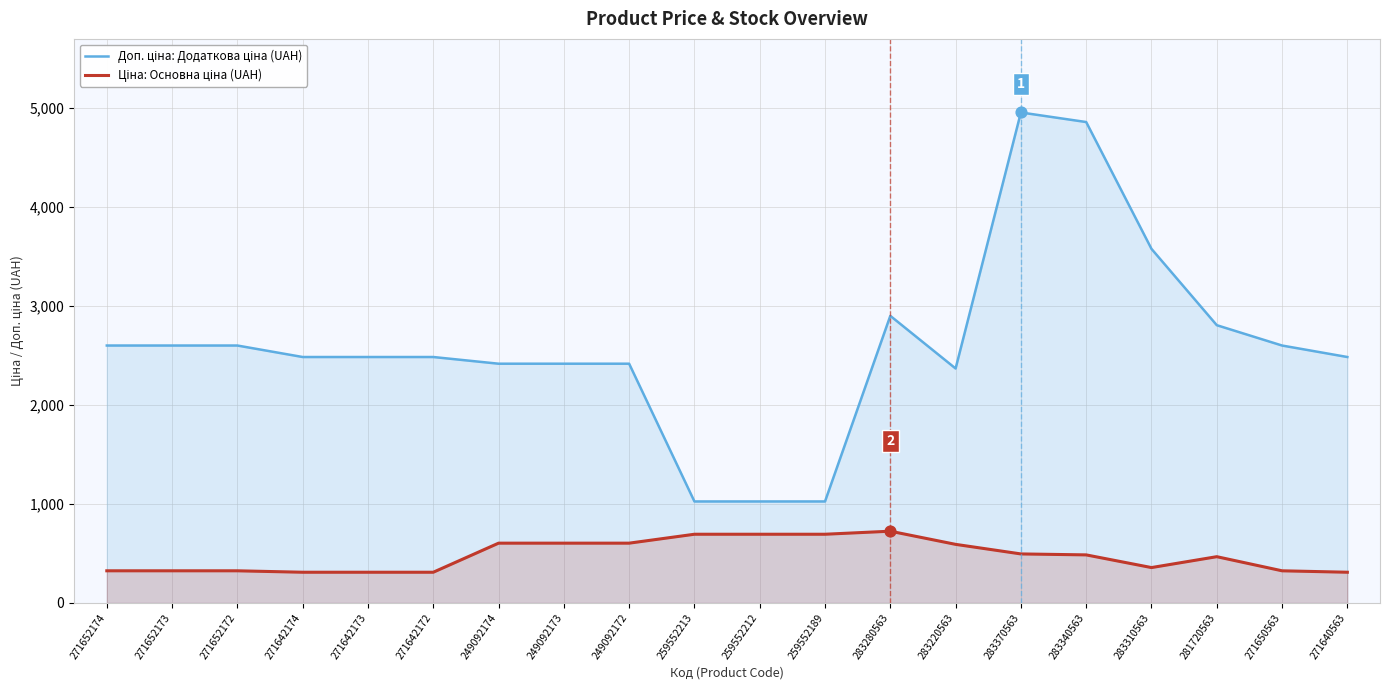

What are all the series names shown in the legend?

Доп. ціна: Додаткова ціна (UAH), Ціна: Основна ціна (UAH)